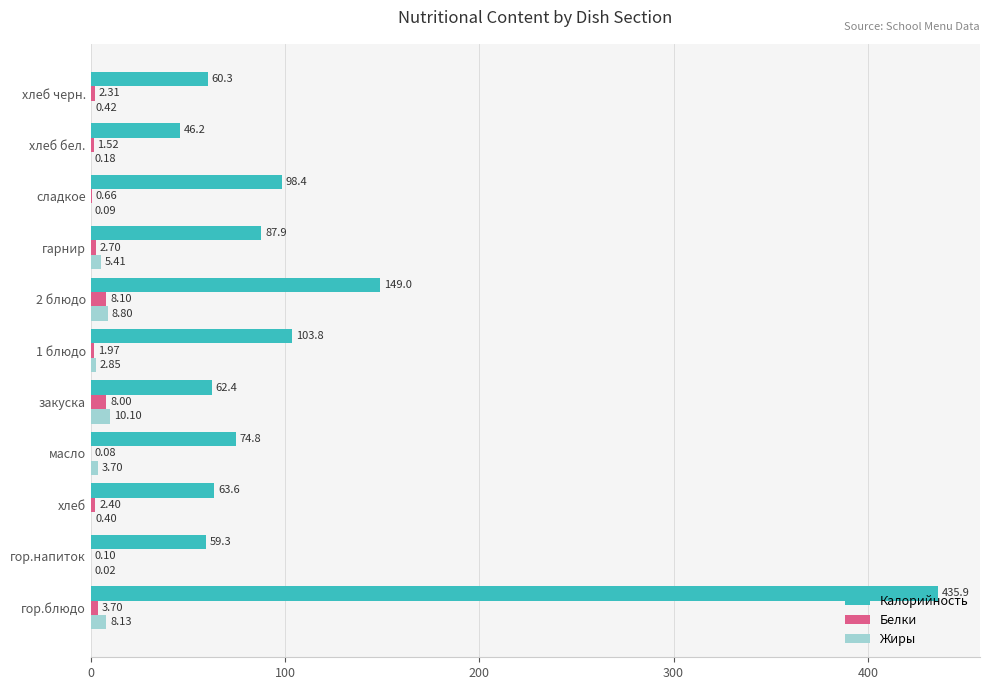

At which category is the sum across all series the highest?

гор.блюдо